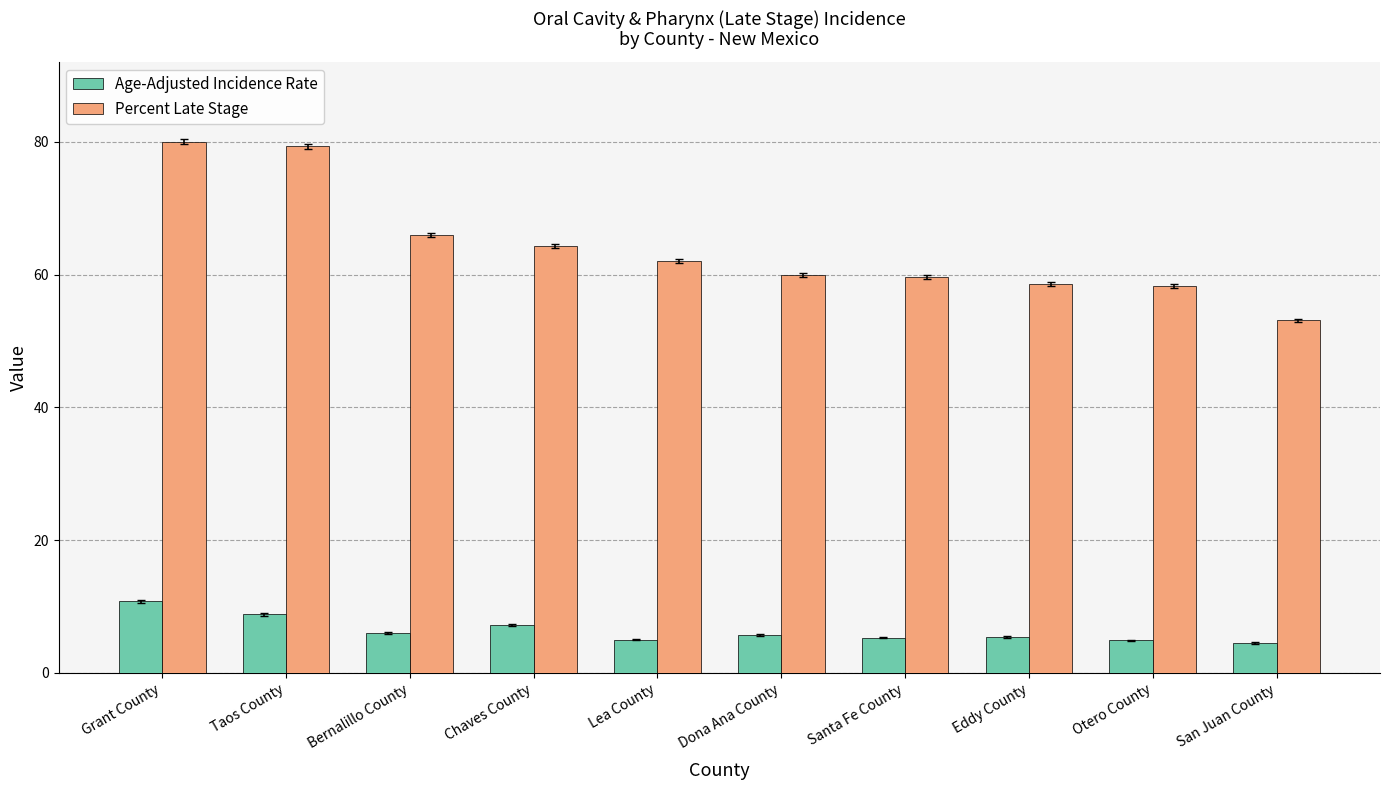

What is the maximum value for Age-Adjusted Incidence Rate?

10.8